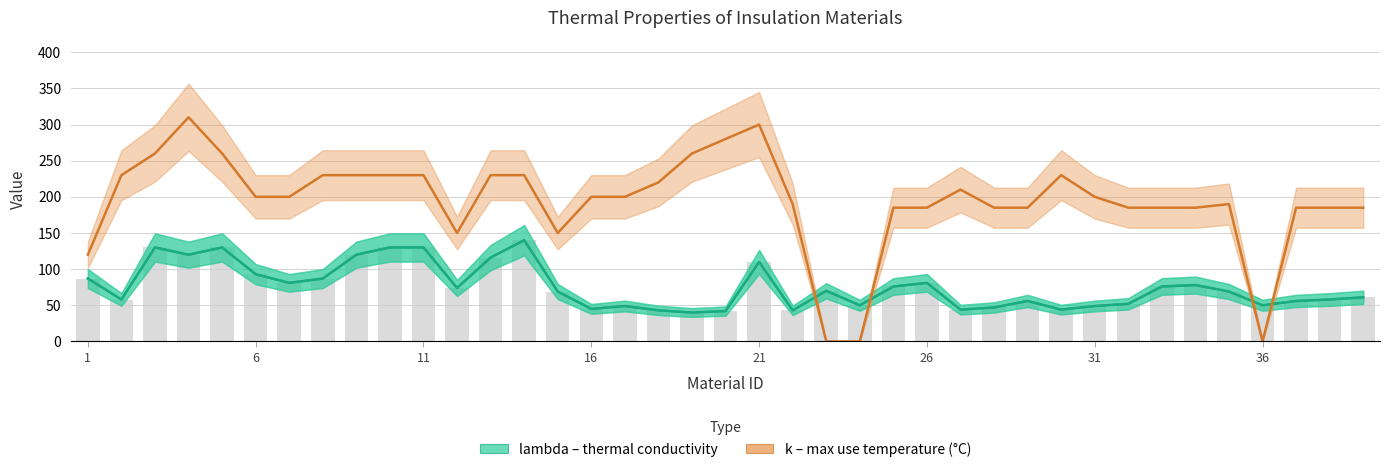

What is the average value of the k series?

195